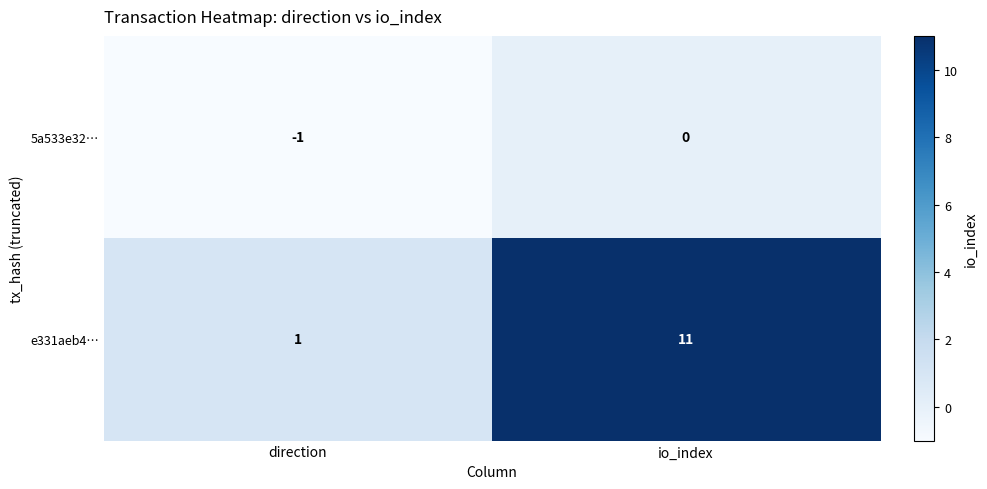

At which label is e331aeb4… closest to 6?

direction